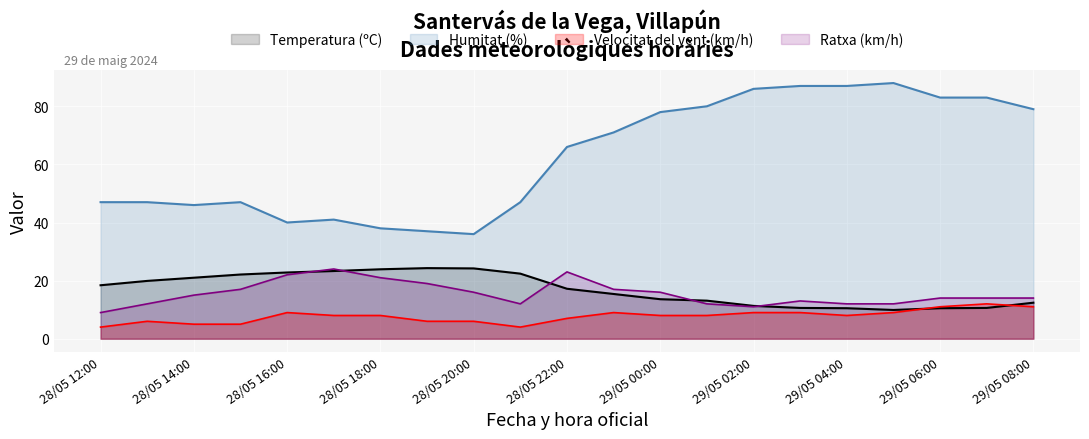

In Velocitat del vent (km/h), how many points are higher than both neighbors (excluding endpoints)?

4